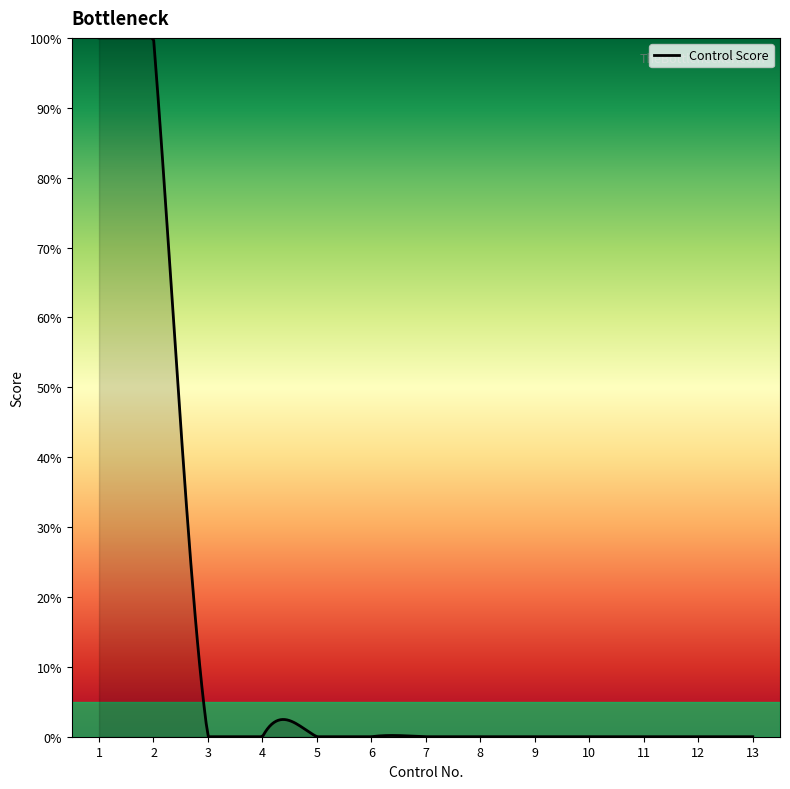

What is the difference between the maximum and minimum values?

100.0